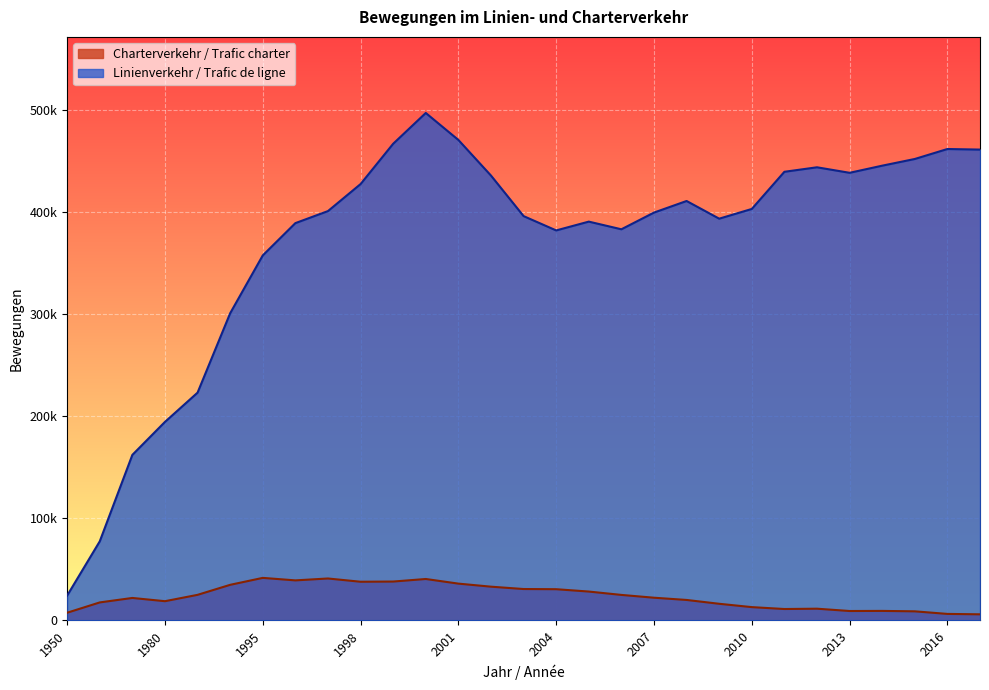

How many data points in Charterverkehr / Trafic charter are above 22050?

14